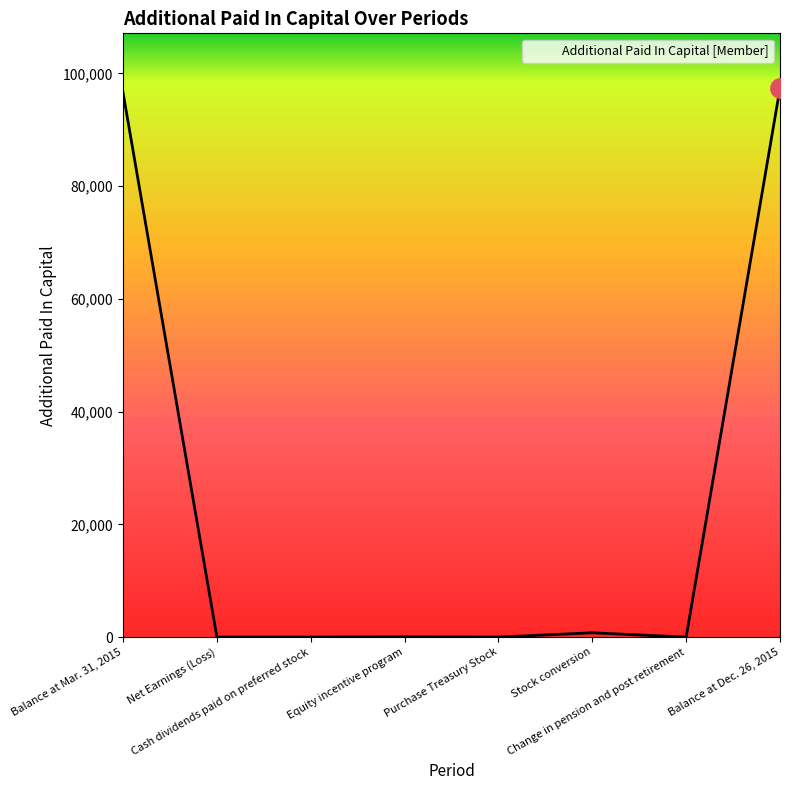

What is the difference between the second highest and second lowest values?

96578